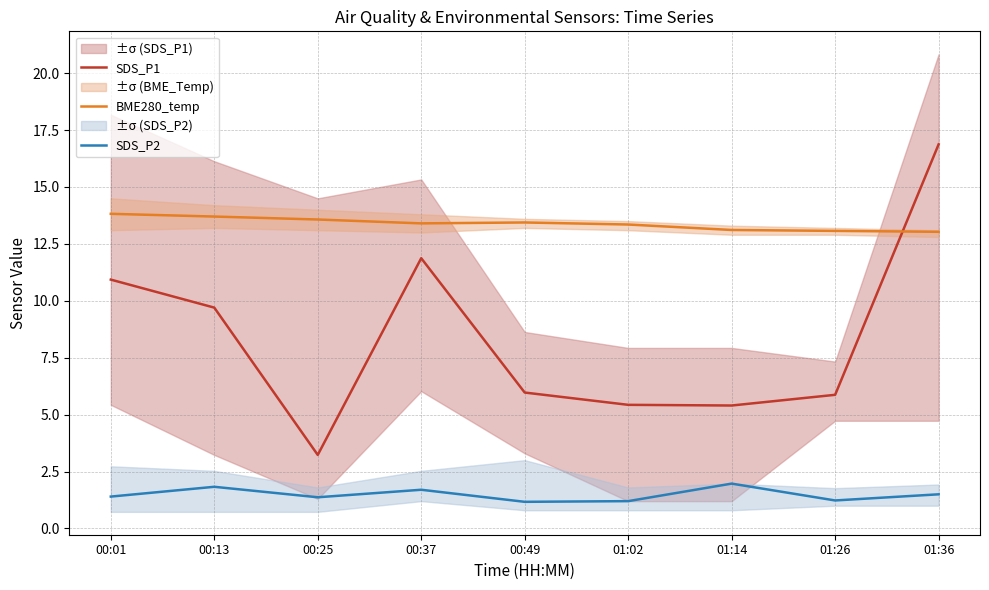

Which category has the lowest value across all series?

00:49